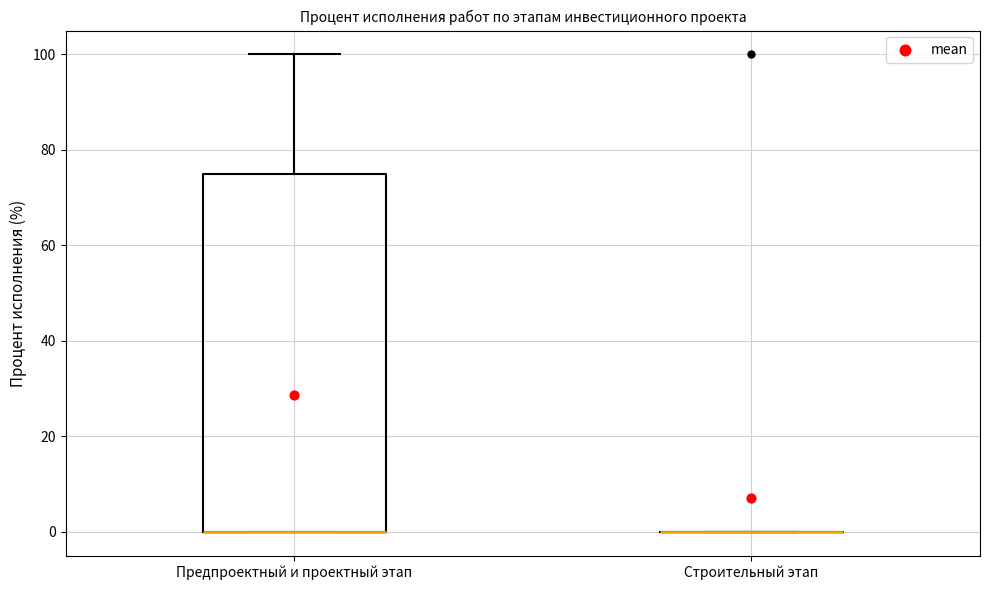

Reading left to right, transcribe this box plot: for each box, give where its median line is, the range the box spans, and where its two whiskers end, as read against the y-axis. The values are not printed on the chart, so give them approximately, as read against the axis.

Предпроектный и проектный этап: median 0 (drawn on the box's lower edge), box 0 to 76, whiskers 0 to 100
Строительный этап: box collapsed to a line at 0, whiskers 0 to 0